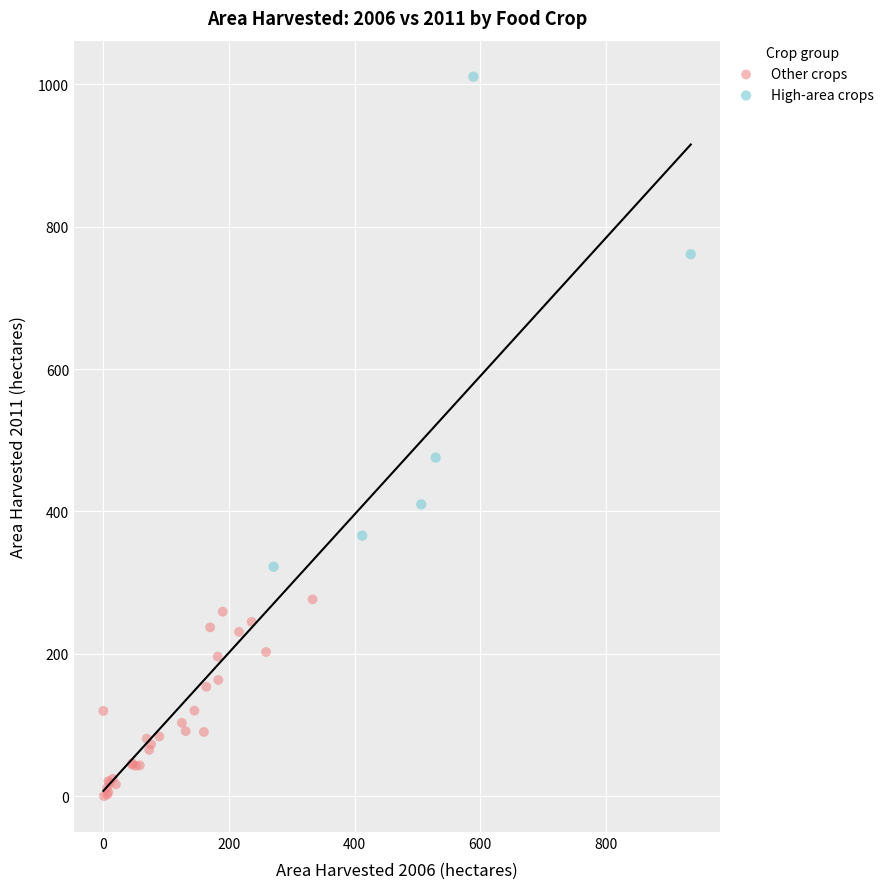

Which series contains the highest Y value?

High-area crops